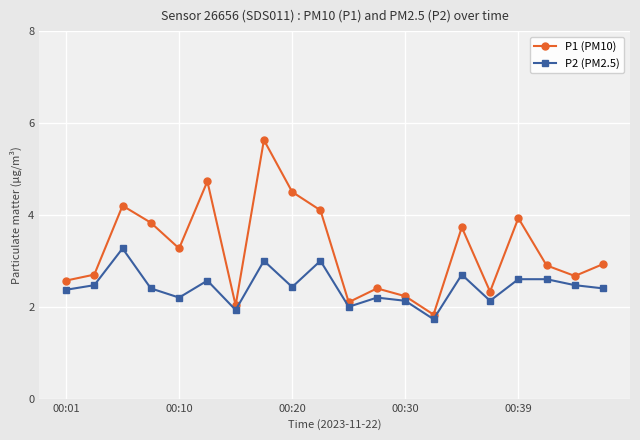

What is the value of the P2 (PM2.5) point at the 11th from the left?

2.0